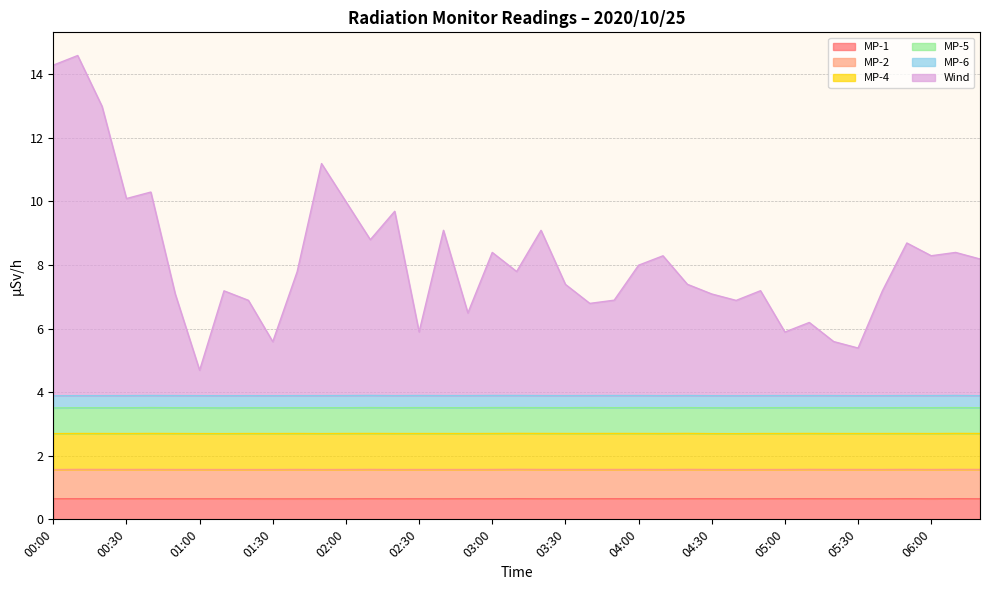

How many categories are shown in the chart?

39